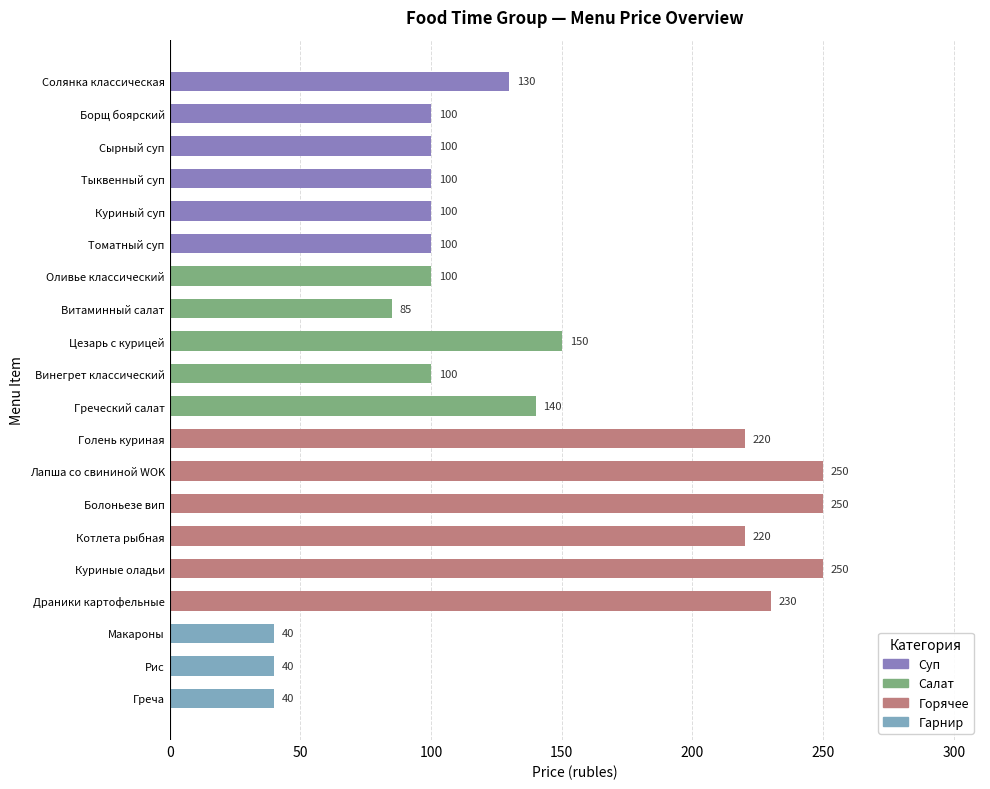

What is the value of the 13th bar from the top?

250